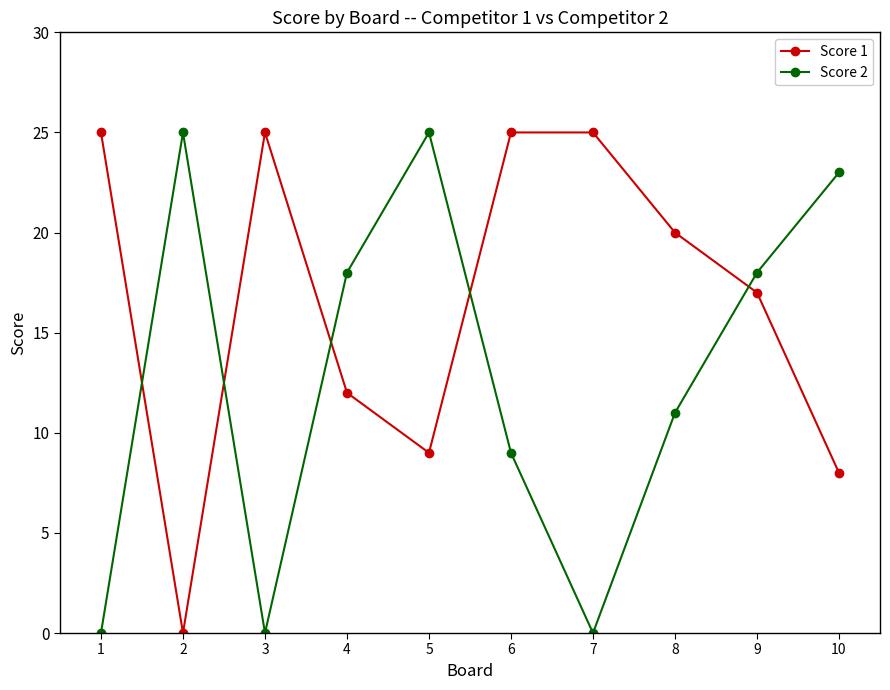

Which series has the largest total across all categories?

Score 1